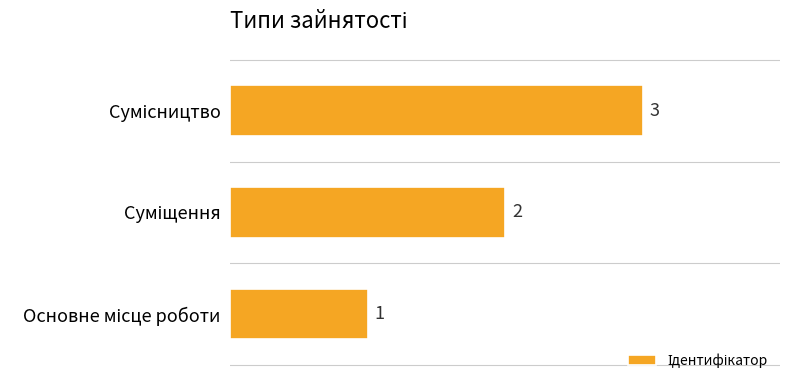

What is the sum of all values?

6